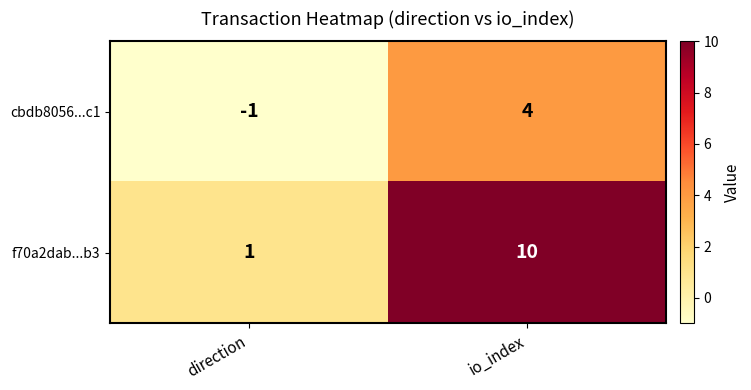

What is the difference between the maximum and minimum values in the f70a2dab...b3 series?

9